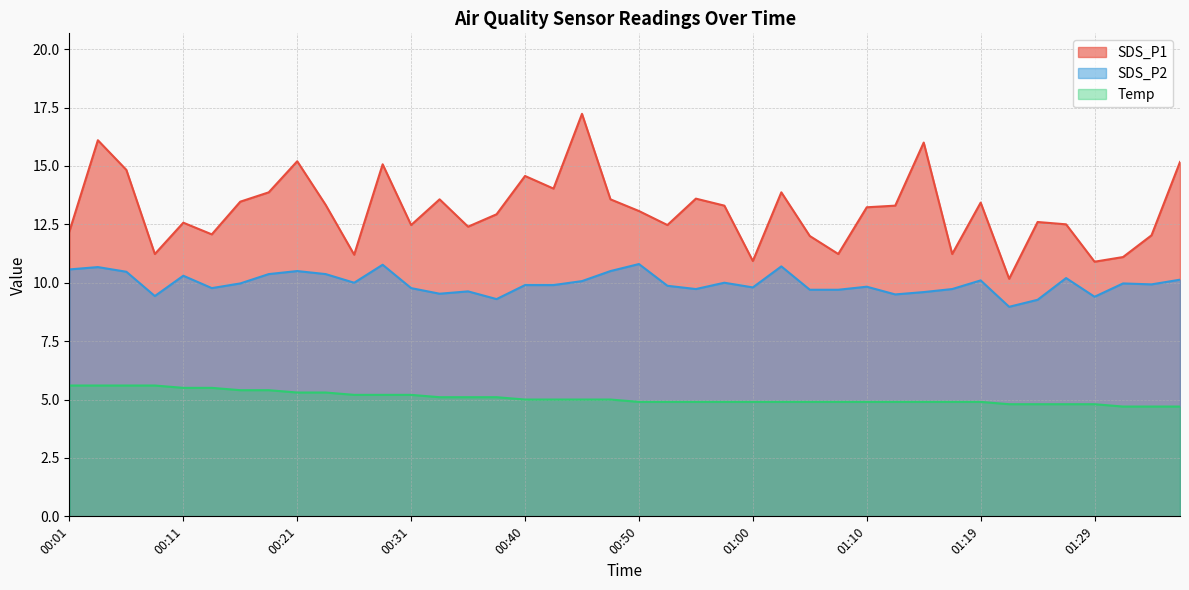

How many values in the SDS_P2 series exceed 9?

39